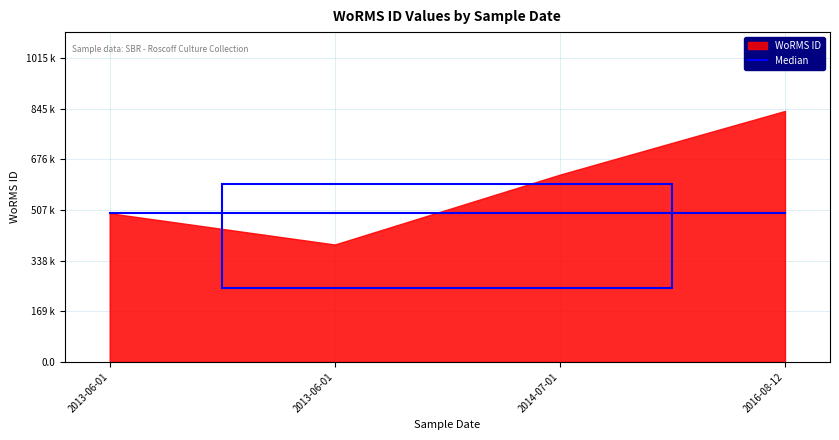

Between 2013-06-01 and 2013-06-01, which series saw the biggest shift?

WoRMS ID